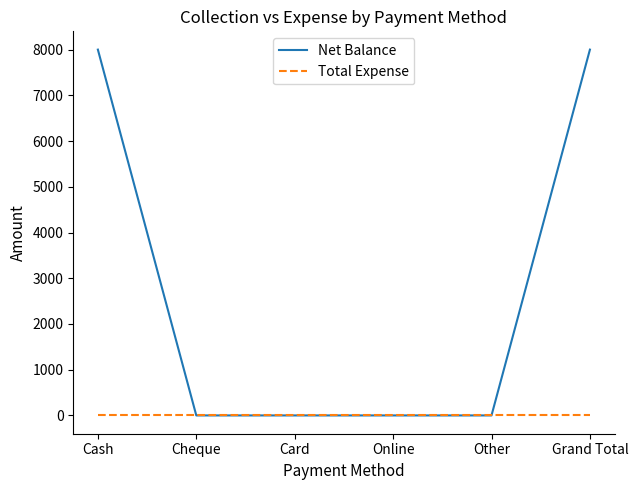

Reading left to right, what are all the values shown in this chart?

Net Balance: Cash=8000	Cheque=0	Card=0	Online=0	Other=0	Grand Total=8000
Total Expense: Cash=0	Cheque=0	Card=0	Online=0	Other=0	Grand Total=0